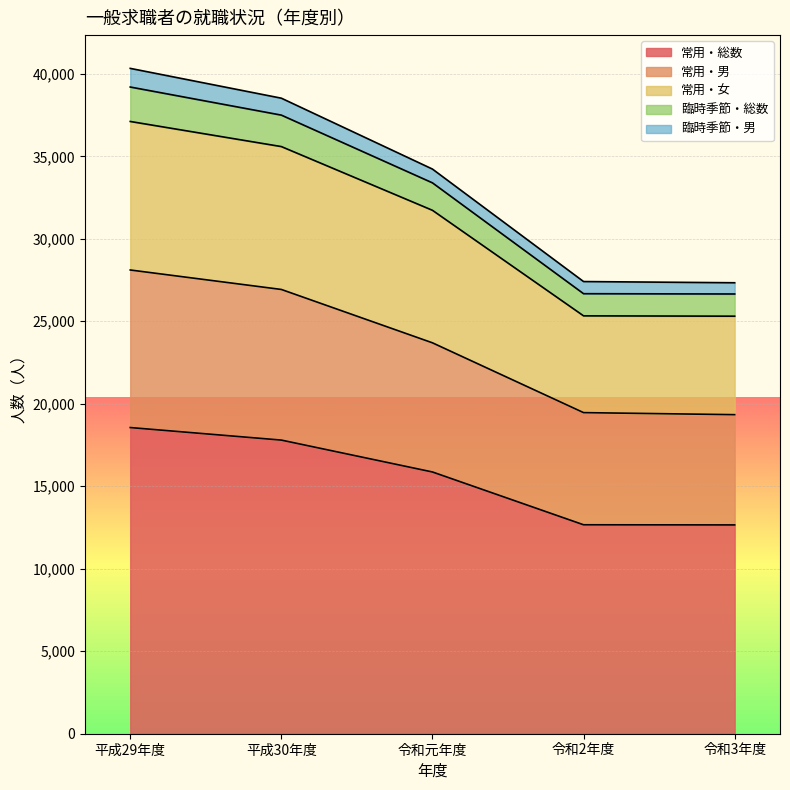

What is the maximum value for 常用・総数?

18559